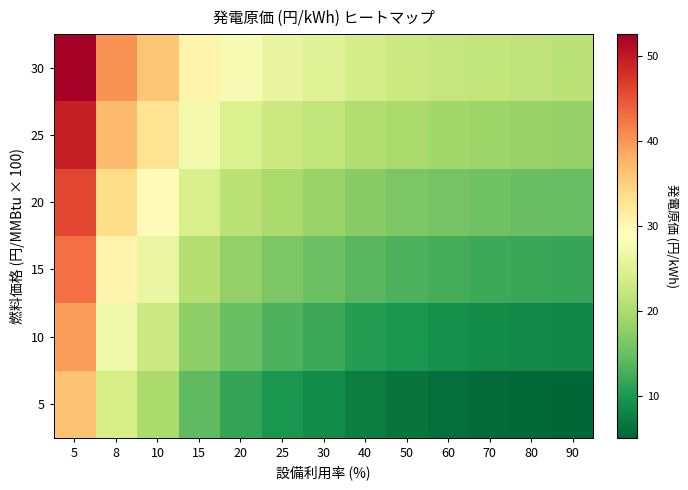

Rank the series at 30 from lowest to highest value.

5, 10, 15, 20, 25, 30